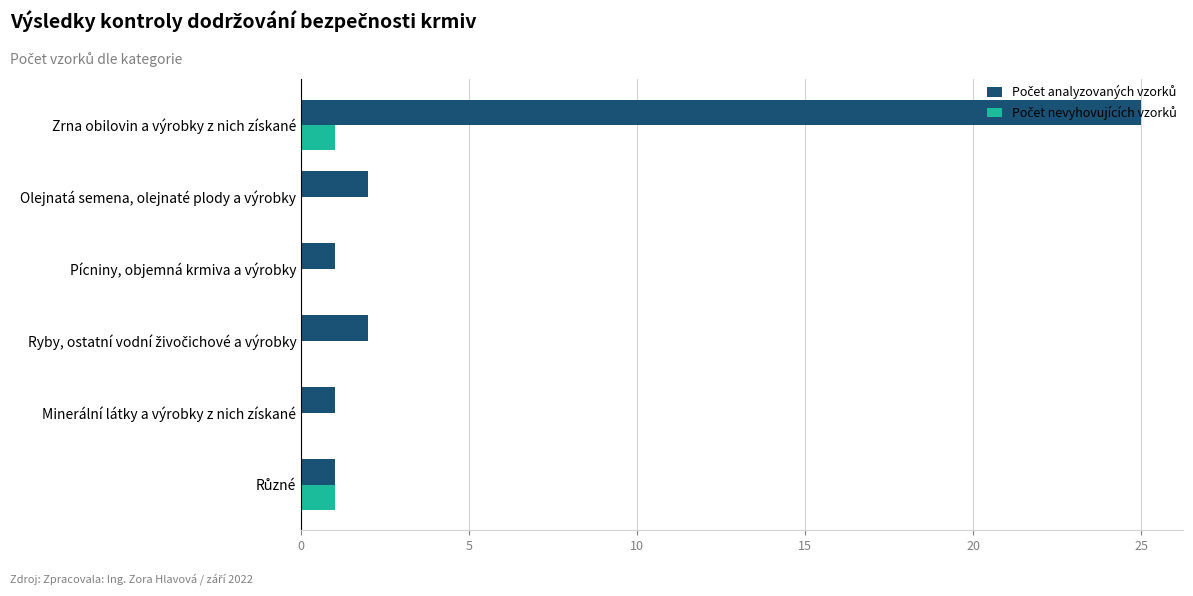

At which category is the sum across all series the highest?

Zrna obilovin a výrobky z nich získané